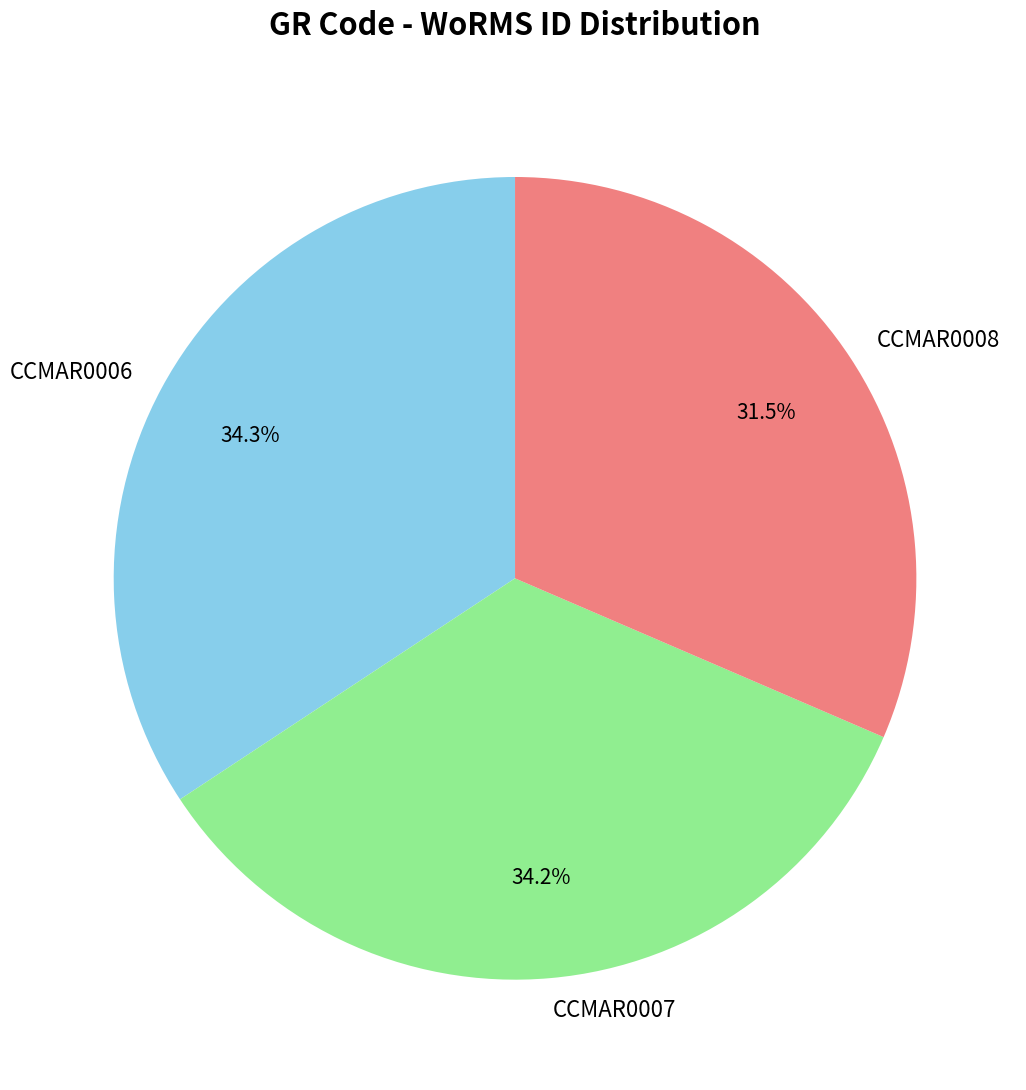

Which slice is the smallest?

CCMAR0008